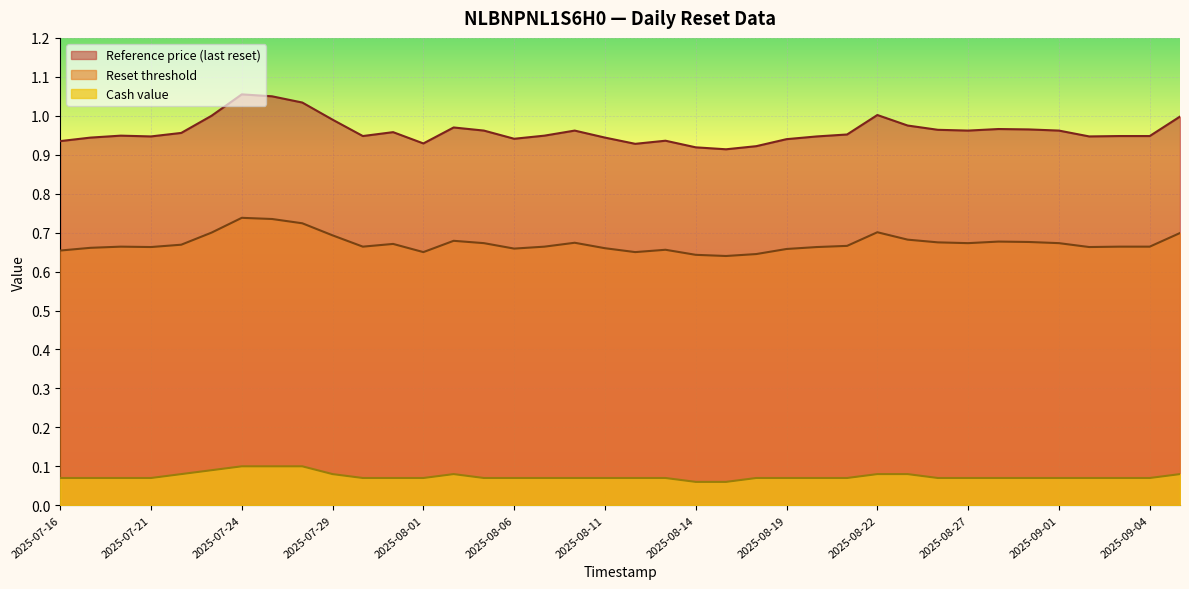

True or false: Reset threshold and Reference price (last reset) cross at least once.

False